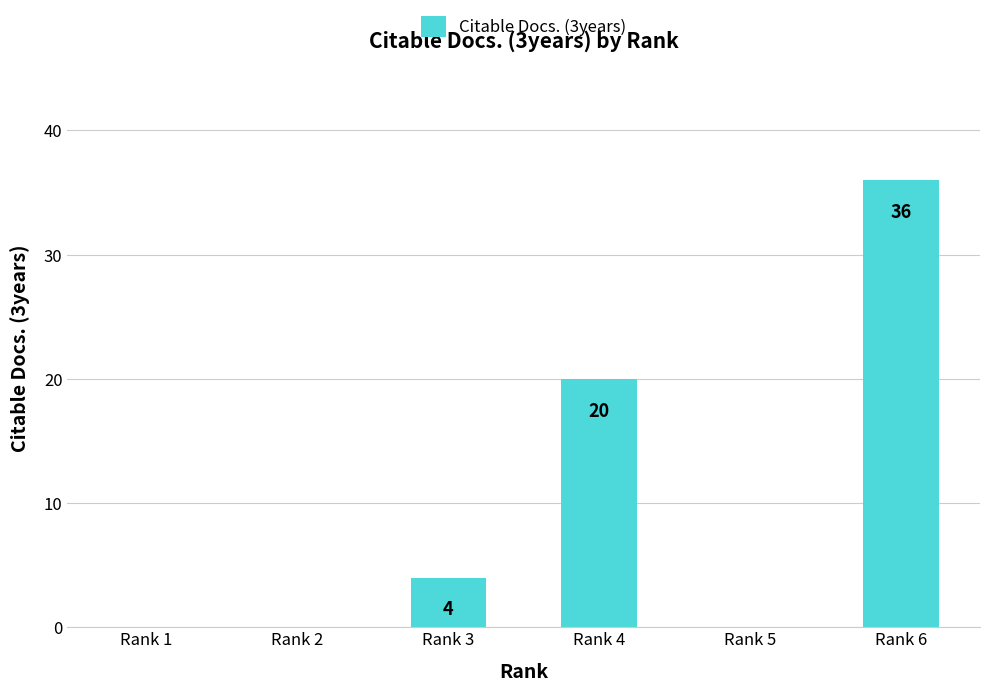

The chart shows a value of 27 at Rank 4. True or false?

False